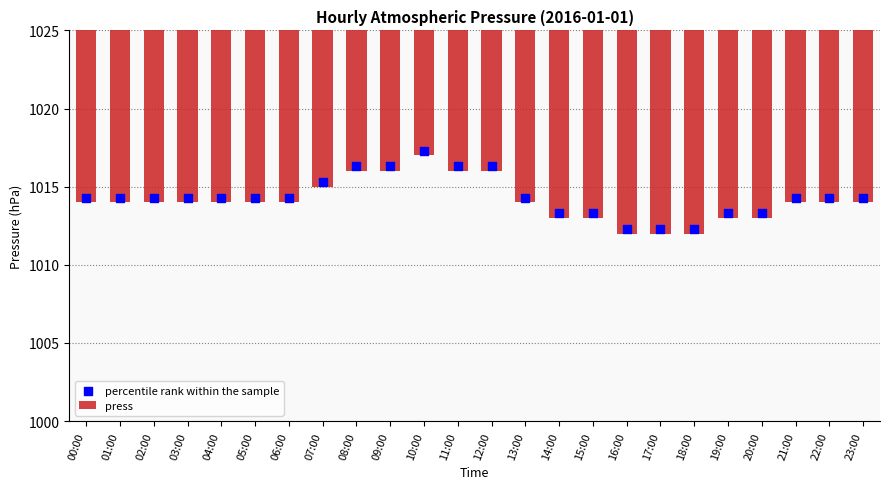

Is the value of percentile rank within the sample at 08:00 greater than the value of press at 20:00?

Yes